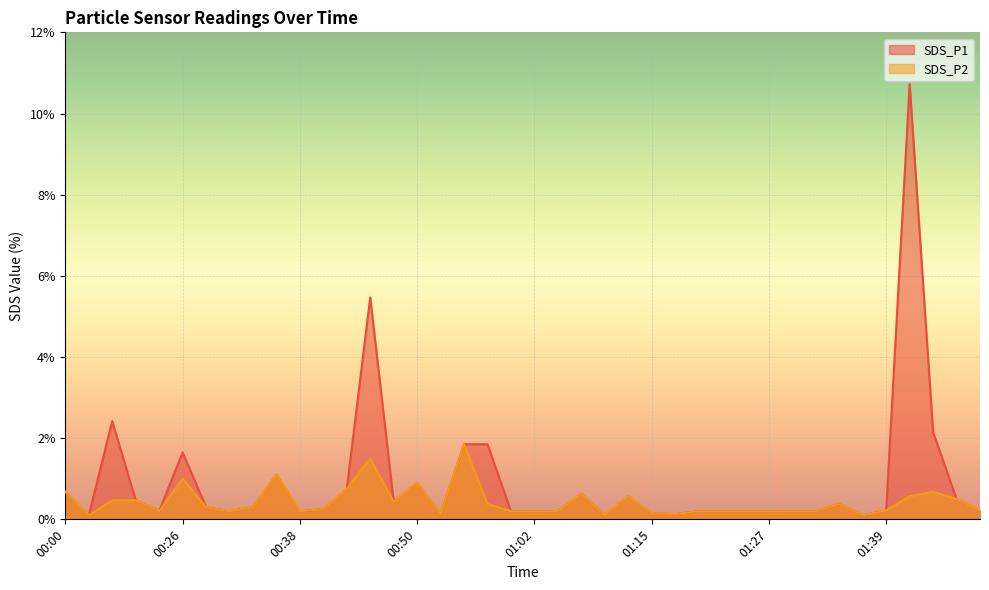

Rank the series at 00:40 from highest to lowest value.

SDS_P1, SDS_P2